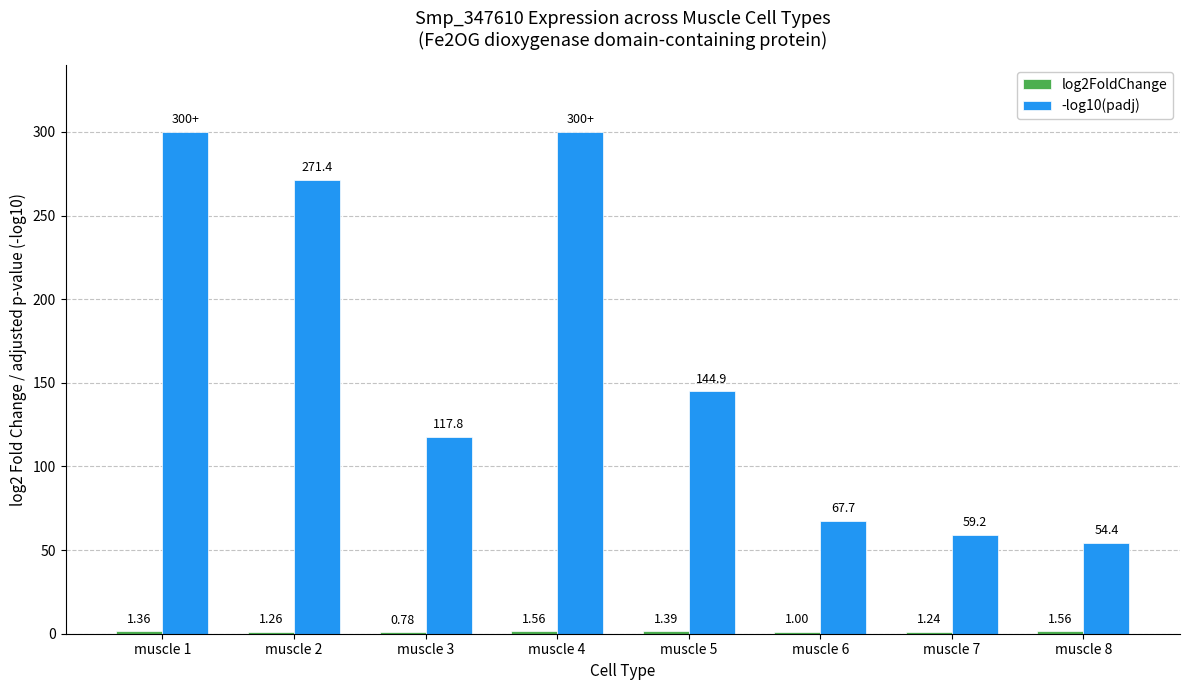

Between muscle 1 and muscle 5, which series saw the biggest shift?

-log10(padj)